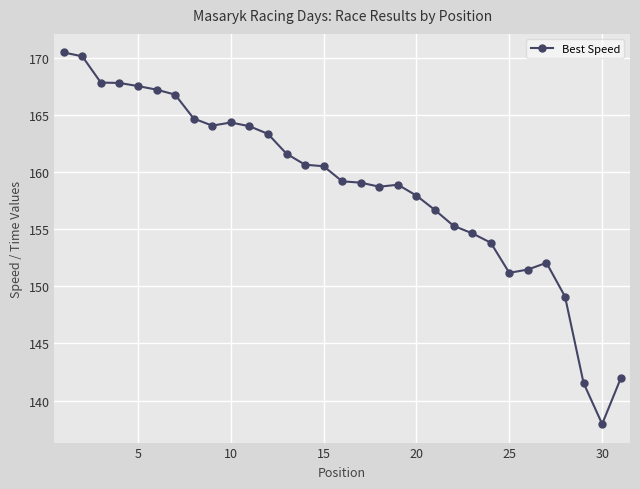

How many lines are shown in the chart?

1